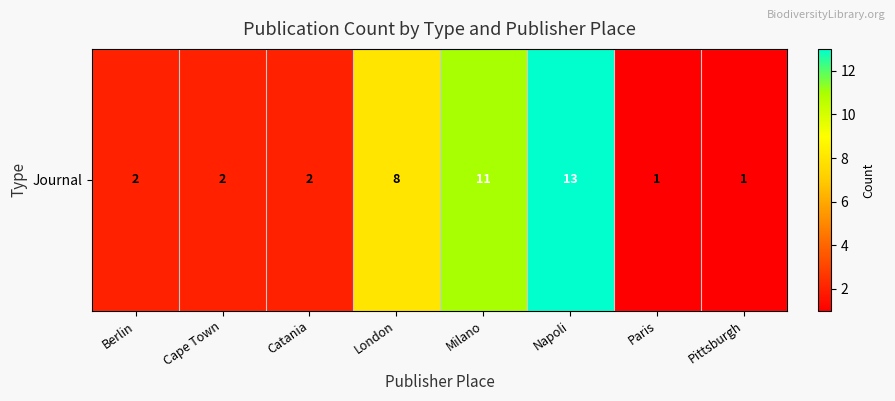

How many values exceed 2?

3